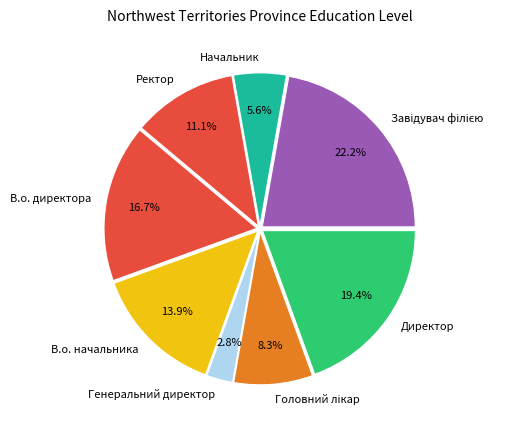

Is there any slice that represents more than half of the pie?

No